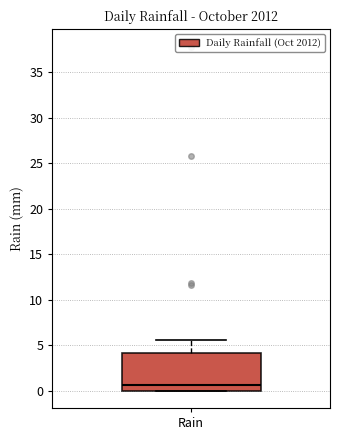

Where is the lower edge of the box for Rain on the y-axis? The values are not printed on the chart, so give them approximately, as read against the axis.

0.0